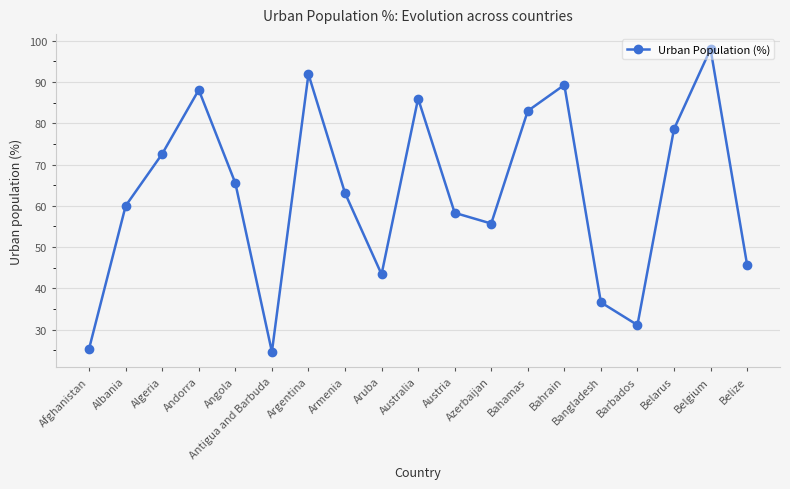

At which category does the chart reach its minimum across all series?

Antigua and Barbuda